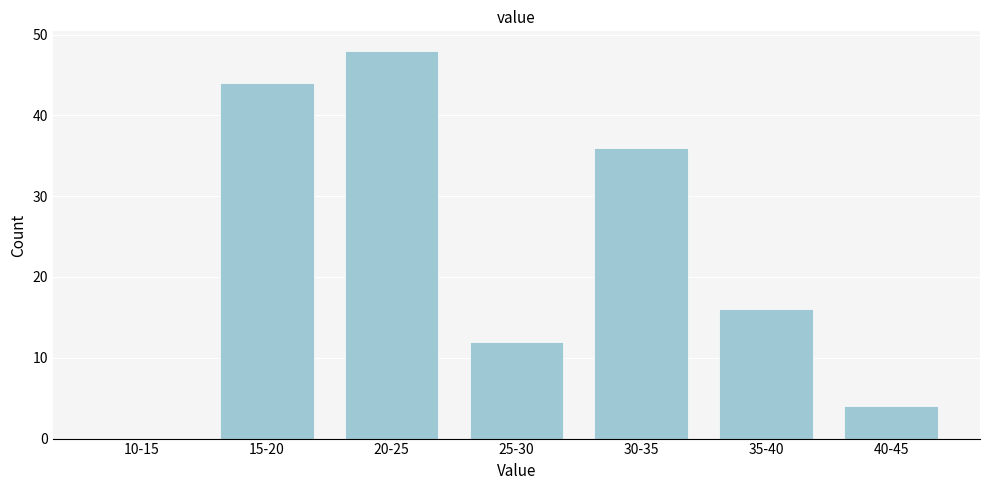

Reading left to right, extract all data points from this chart.

10-15=0	15-20=44	20-25=48	25-30=12	30-35=36	35-40=16	40-45=4